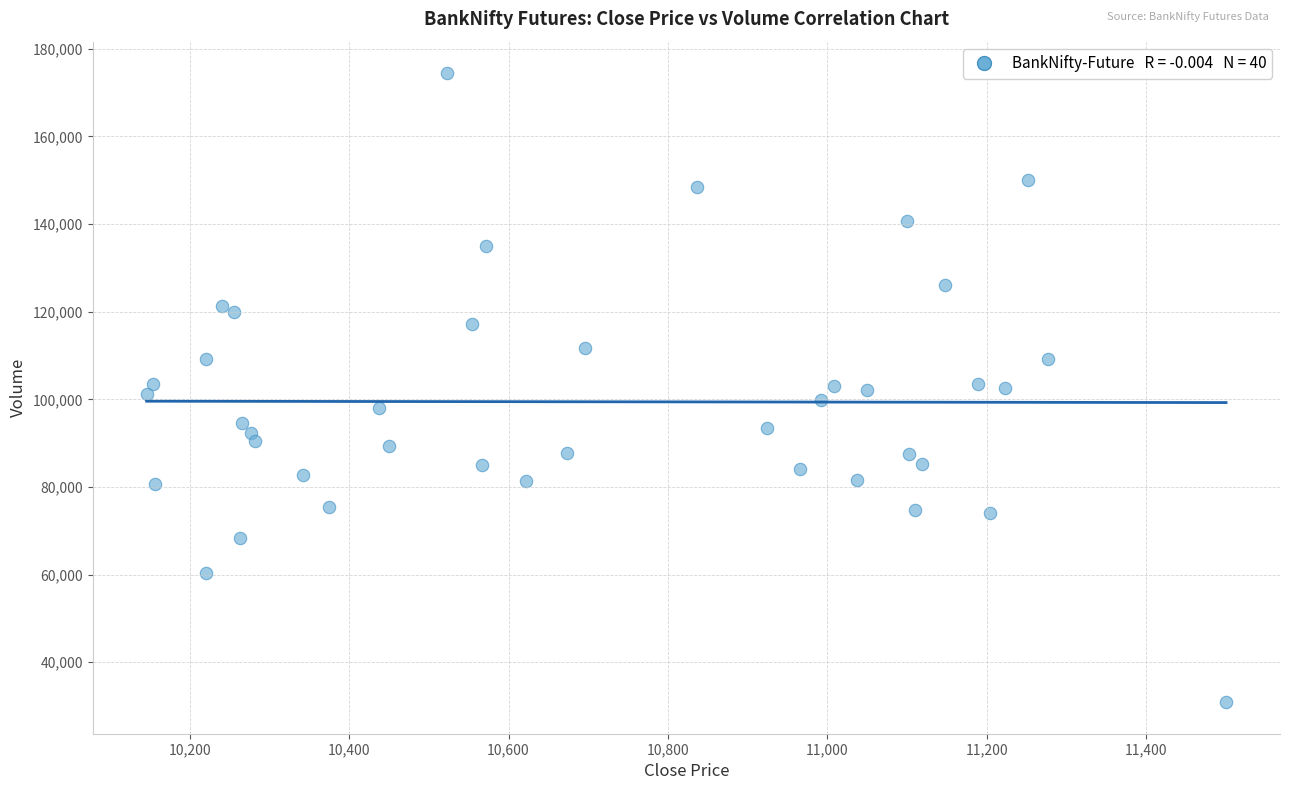

What is the range of Y values (max minus min)?

143616